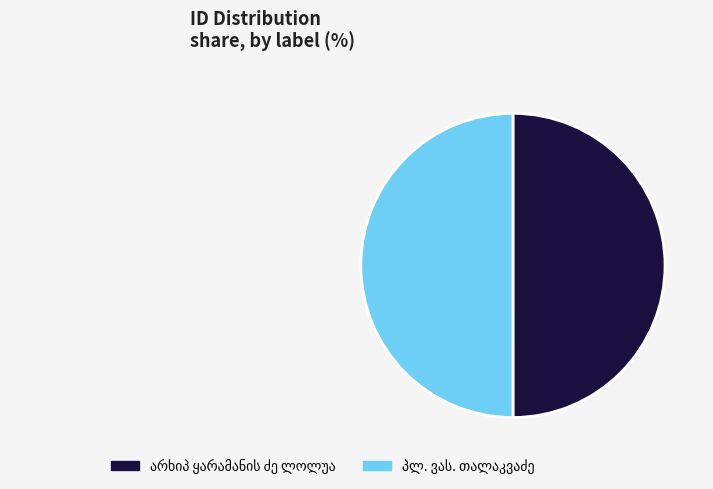

To the nearest percent, what is the average slice percentage?

50%